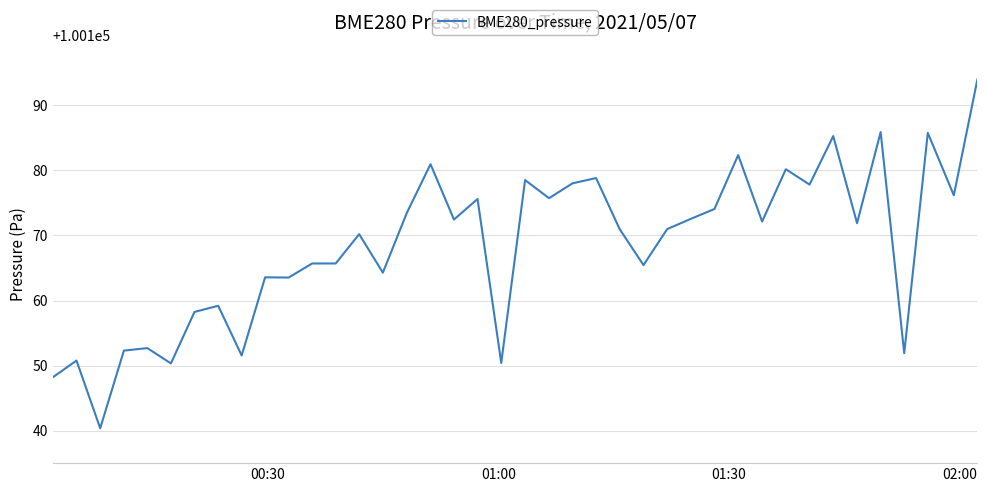

What is the minimum value shown in the chart?

100140.4